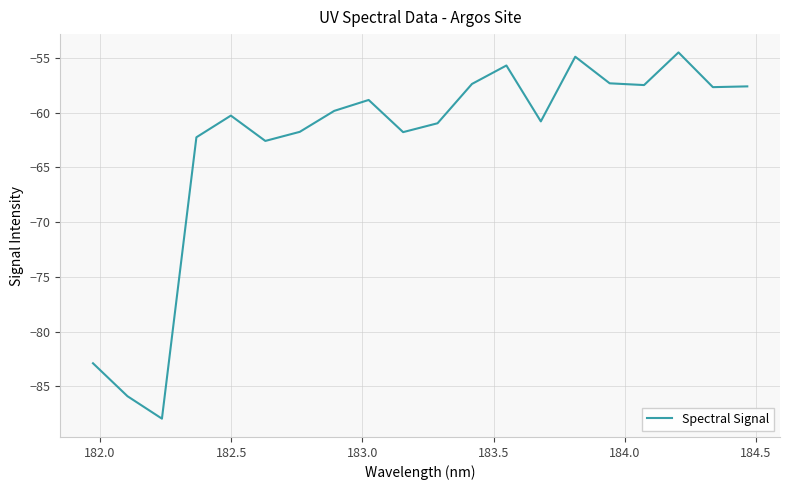

What is the minimum value shown in the chart?

-87.9